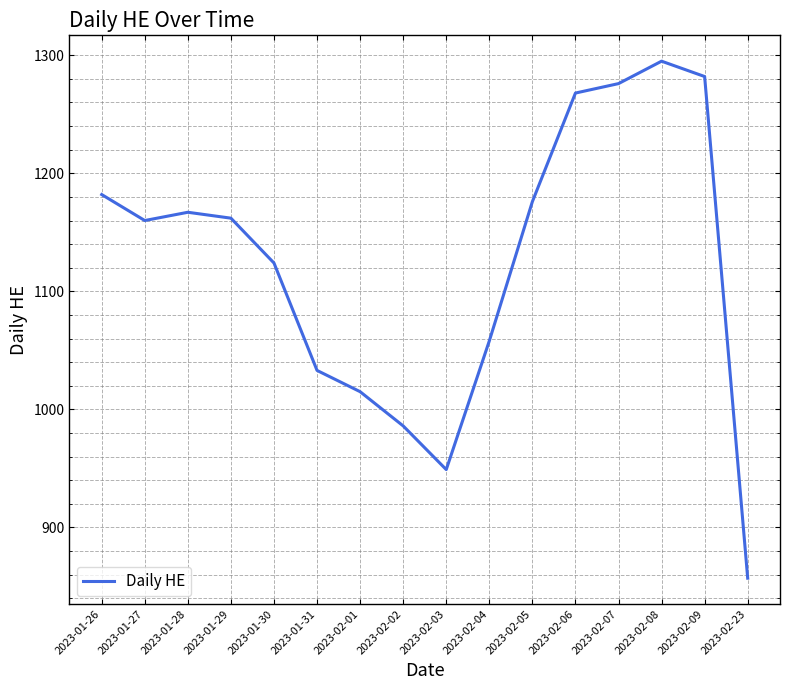

True or false: there are more than 2 points higher than both neighbors.

False